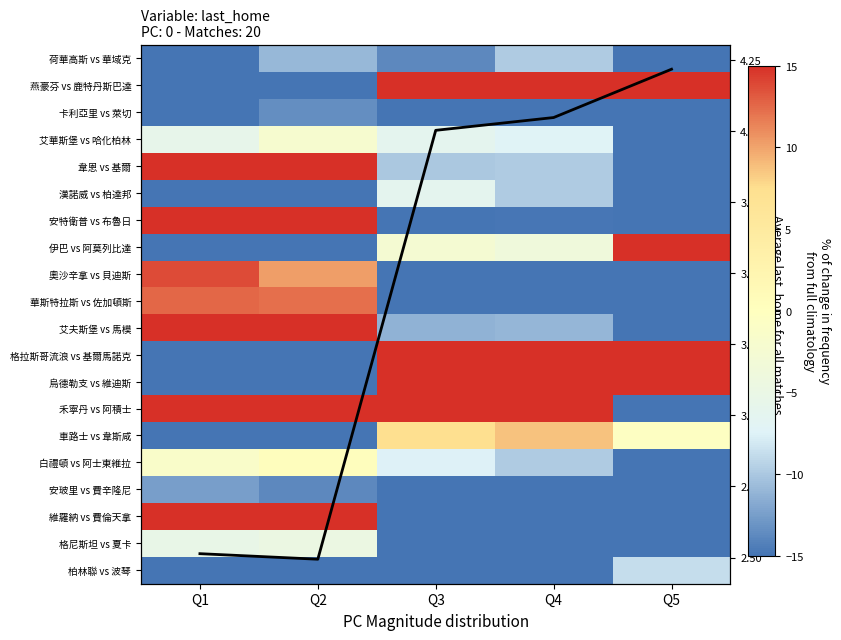

What is the spread (max minus min) of values at Q3?

132.9